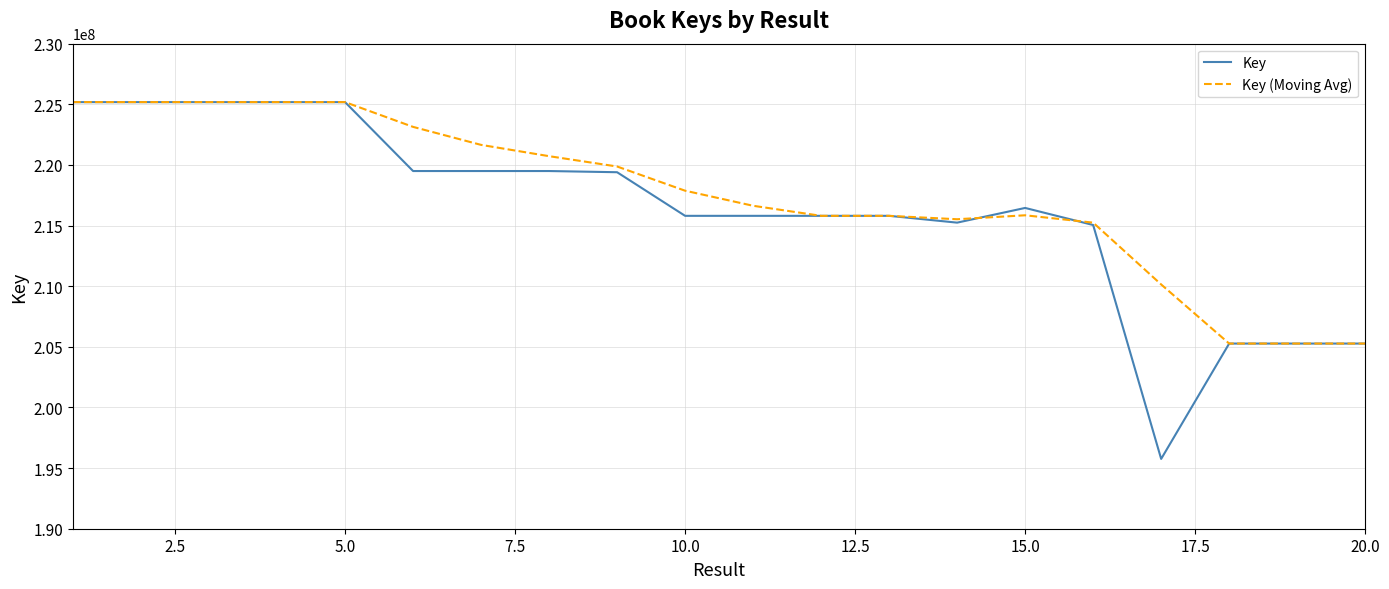

How many values in the Key (Moving Avg) series are below 217874742?

10